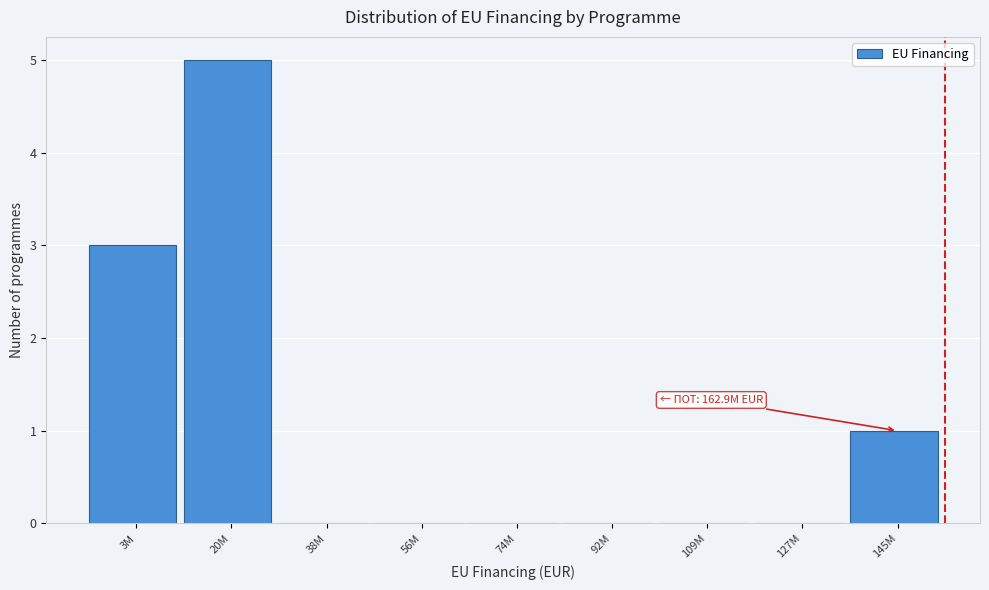

Reading left to right, what are all the values shown in this chart?

3M=3	20M=5	38M=0	56M=0	74M=0	92M=0	109M=0	127M=0	145M=1